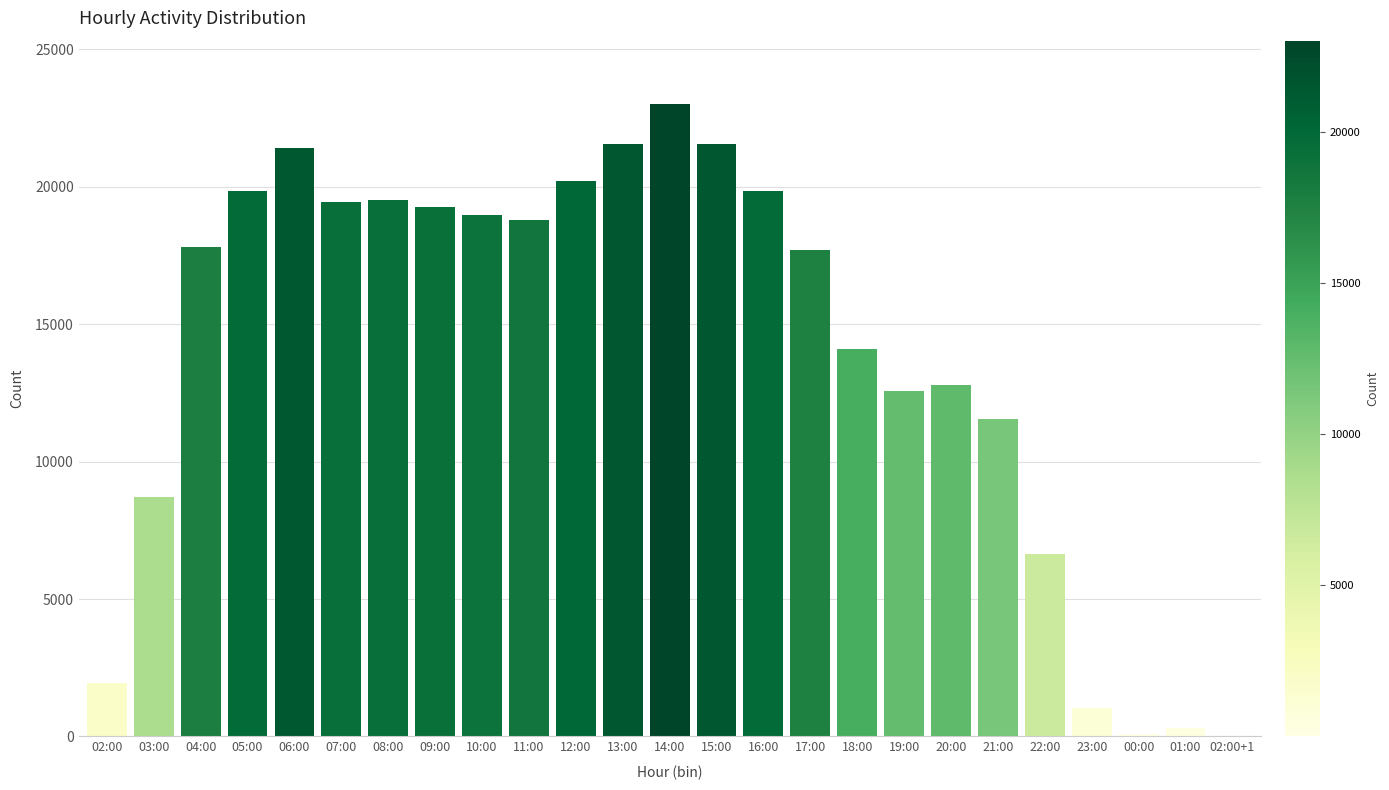

What is the sum of all values?

348704